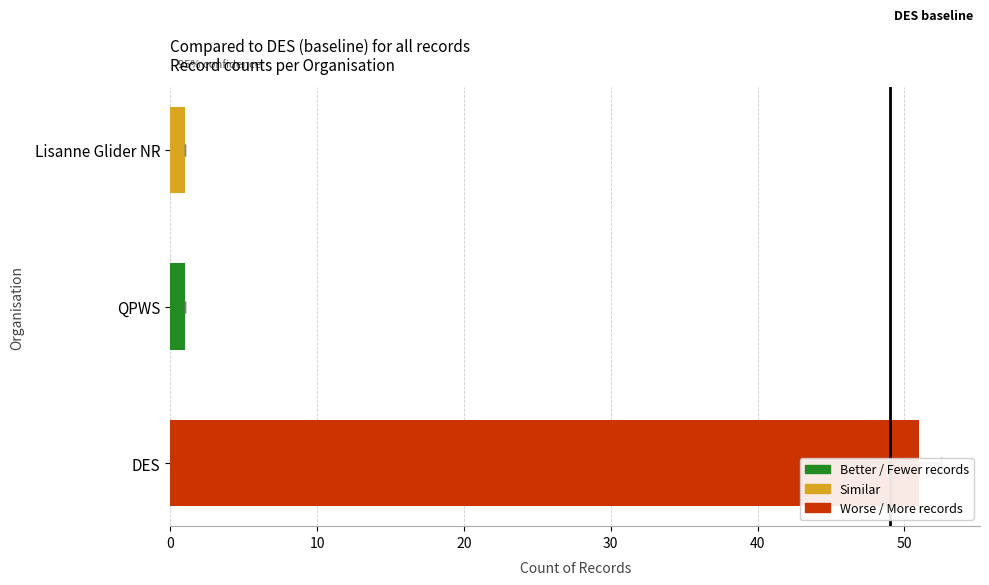

Count the number of values greater than 1.

1